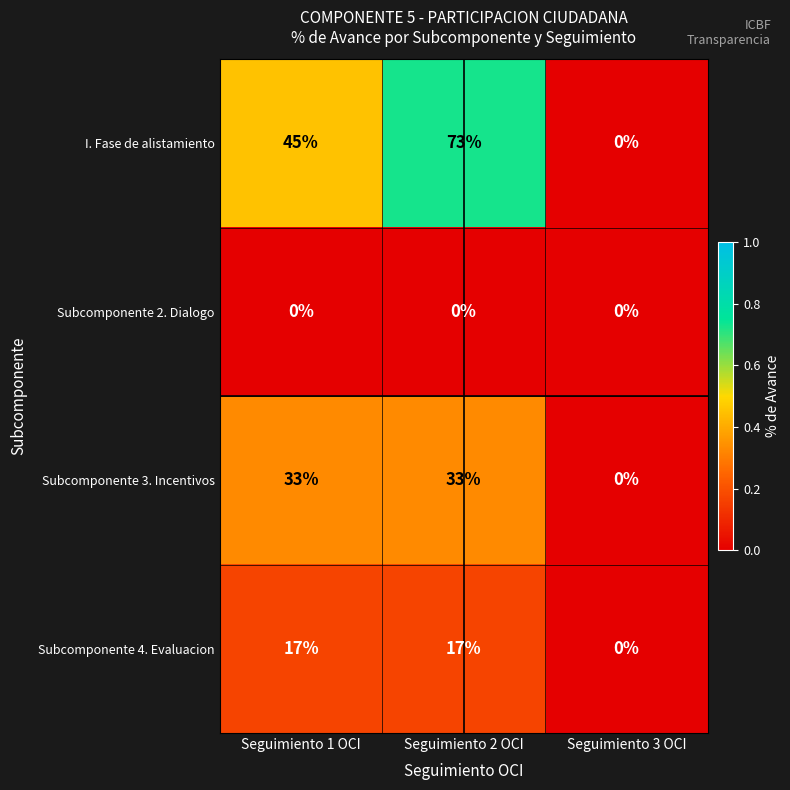

Reading left to right, transcribe all the data shown in this chart.

I. Fase de alistamiento: Seguimiento 1 OCI=45	Seguimiento 2 OCI=73	Seguimiento 3 OCI=0
Subcomponente 2. Dialogo: Seguimiento 1 OCI=0	Seguimiento 2 OCI=0	Seguimiento 3 OCI=0
Subcomponente 3. Incentivos: Seguimiento 1 OCI=33	Seguimiento 2 OCI=33	Seguimiento 3 OCI=0
Subcomponente 4. Evaluacion: Seguimiento 1 OCI=17	Seguimiento 2 OCI=17	Seguimiento 3 OCI=0